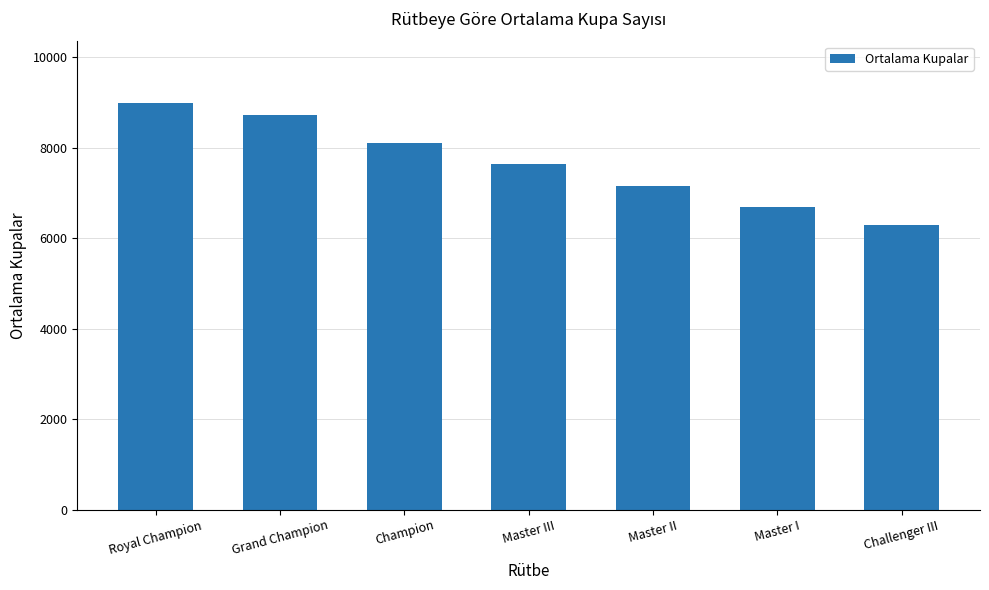

Is it true that the value at Master III is 7647?

True